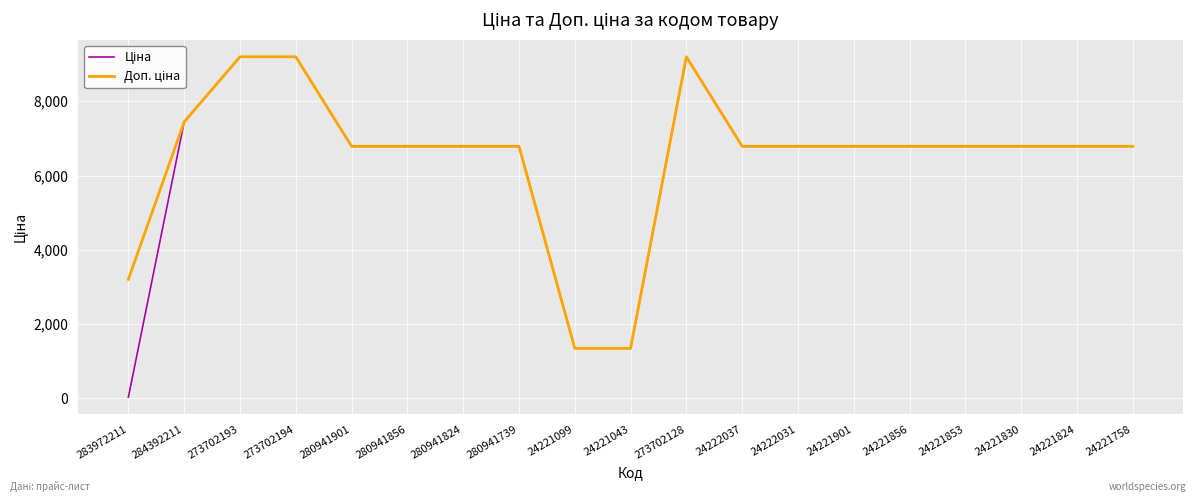

At which category does the chart reach its minimum across all series?

283972211